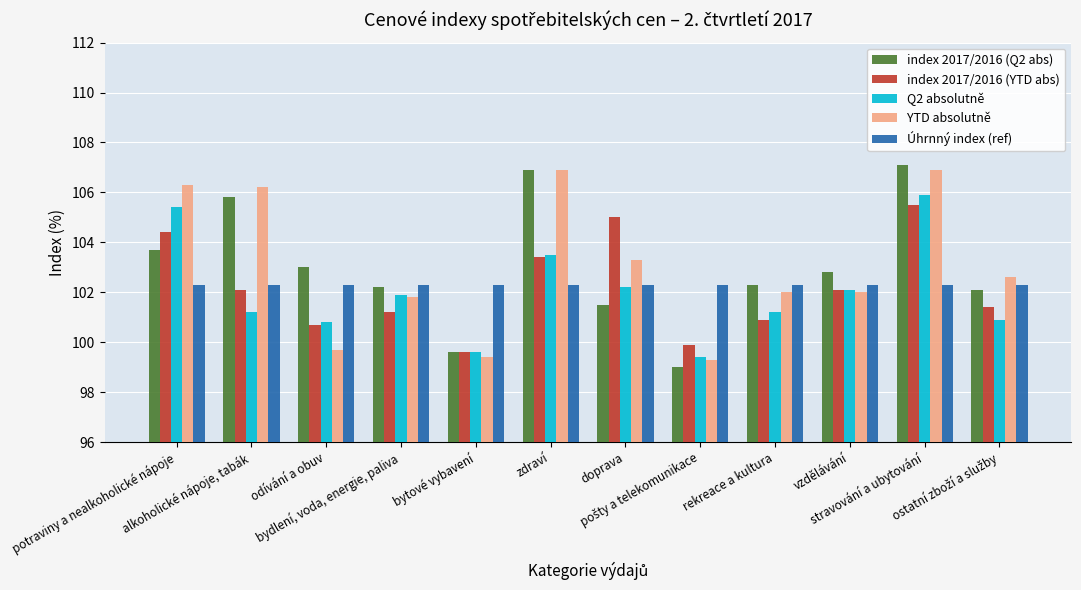

Count the number of data series in this chart.

5